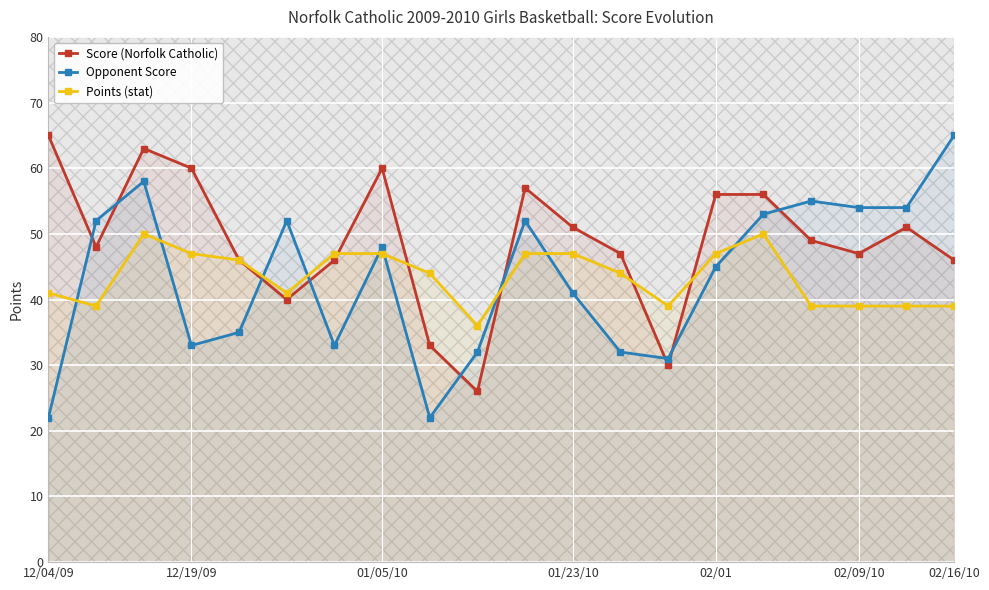

What is the approximate value of Score (Norfolk Catholic) at 10, to the nearest 5?

55